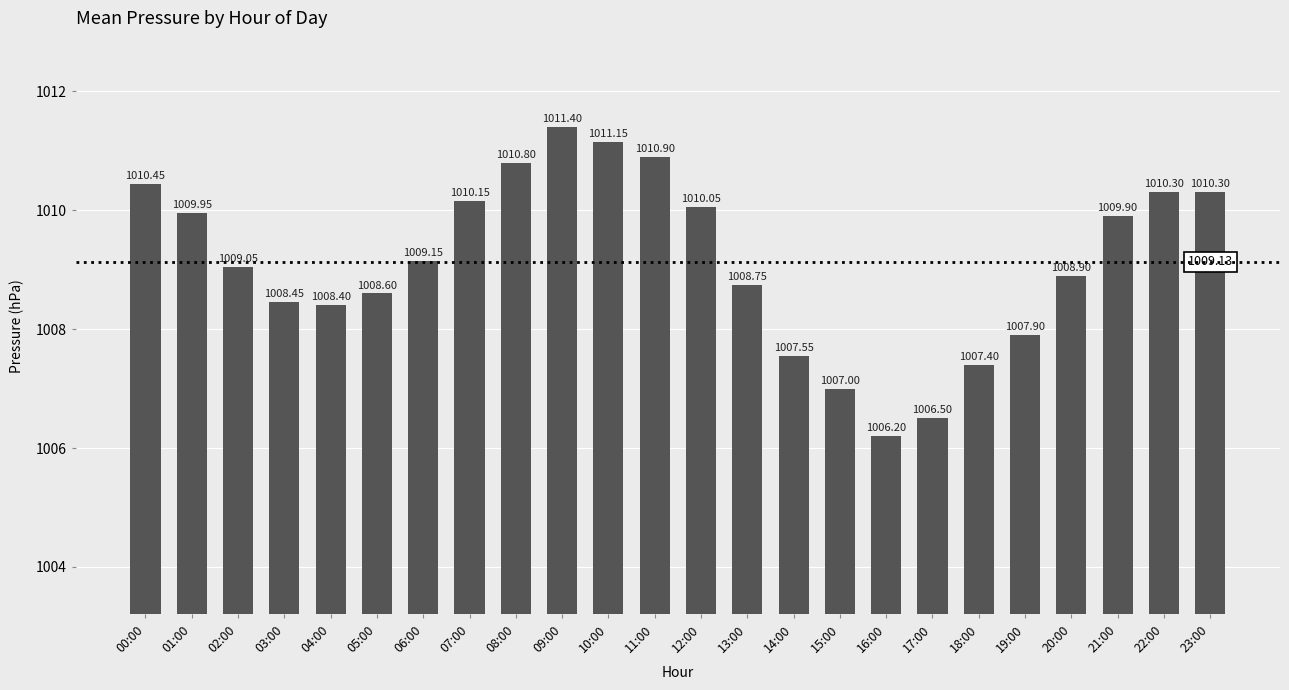

What is the average value?

1009.1